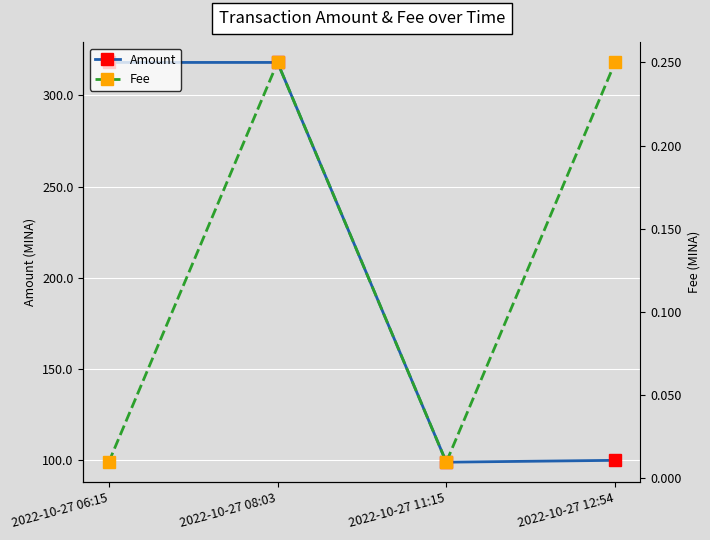

Rank the categories by Fee value from highest to lowest.

2022-10-27 08:03, 2022-10-27 12:54, 2022-10-27 06:15, 2022-10-27 11:15